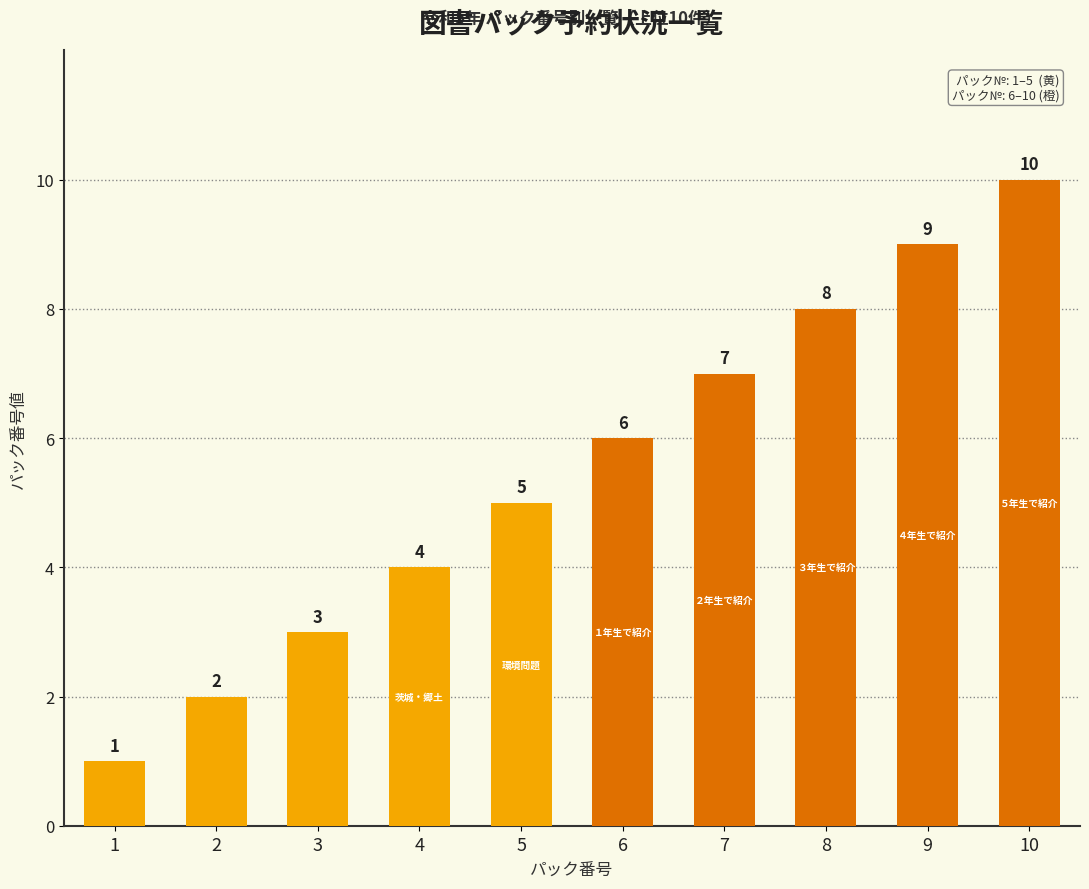

Rank the categories by value from lowest to highest.

1, 2, 3, 4, 5, 6, 7, 8, 9, 10